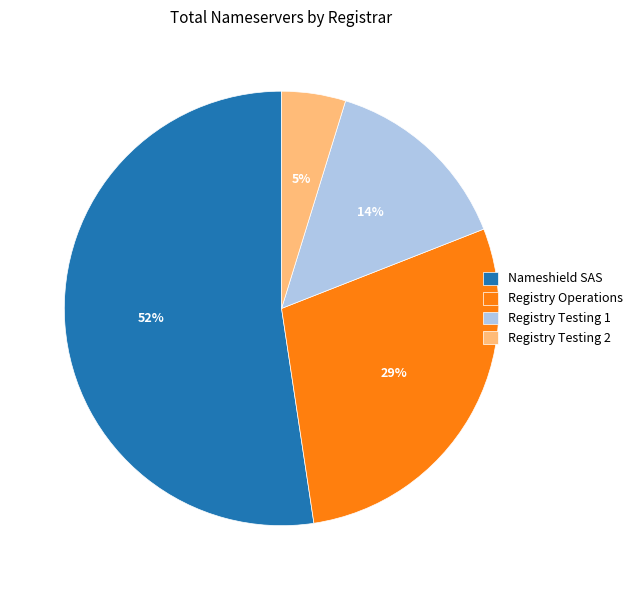

To the nearest percent, what is the average slice percentage?

25%